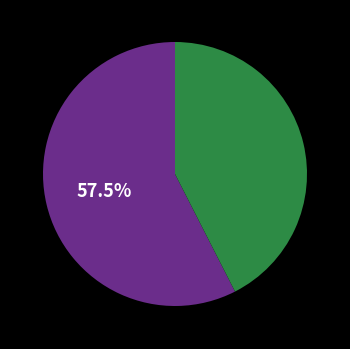

Does any single category account for the majority?

Yes